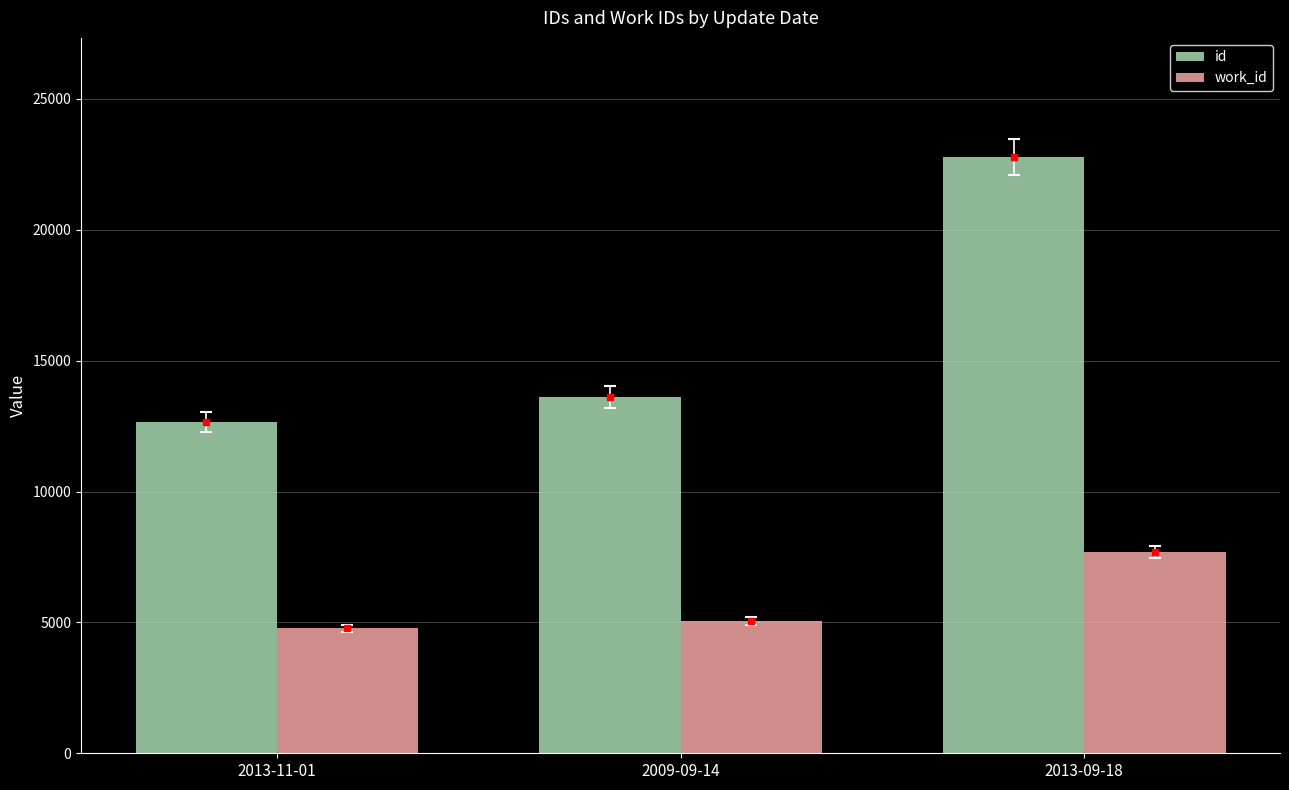

What is the spread (max minus min) of values at 2013-09-18?

15101